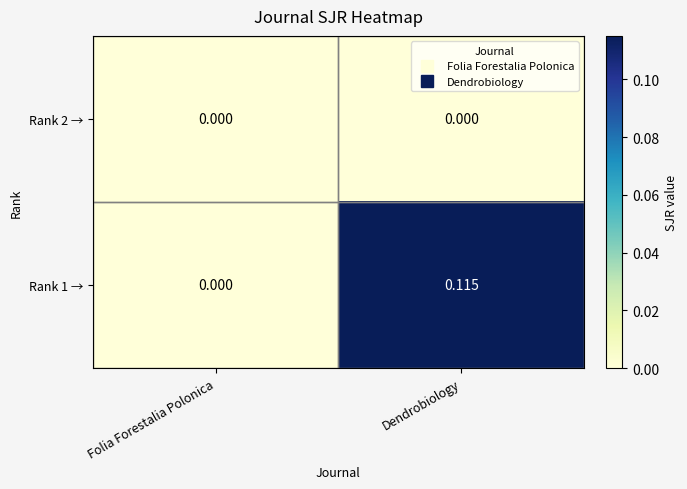

At Dendrobiology, list the series in order from smallest to largest.

Rank 2 →, Rank 1 →